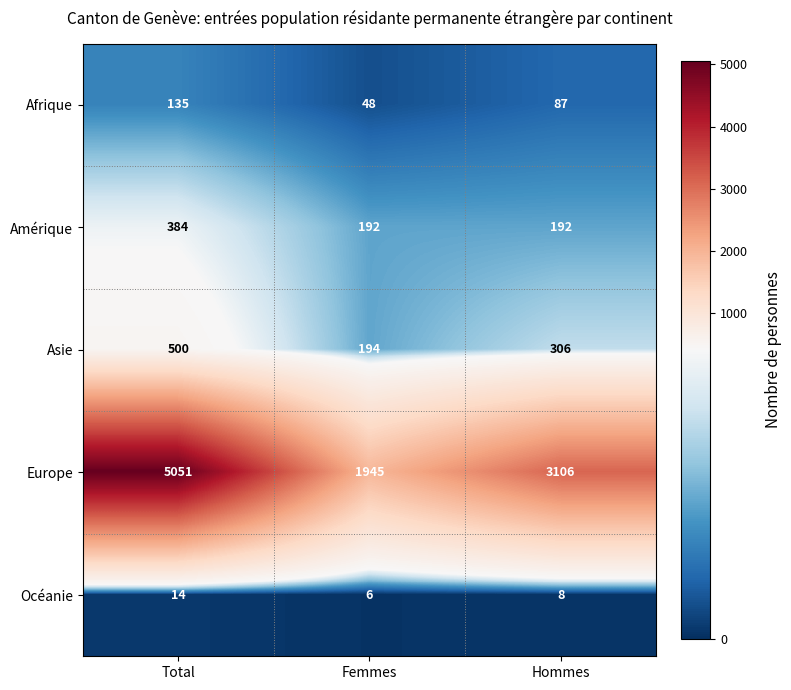

Reading left to right, transcribe all the data shown in this chart.

Afrique: Total=135	Femmes=48	Hommes=87
Amérique: Total=384	Femmes=192	Hommes=192
Asie: Total=500	Femmes=194	Hommes=306
Europe: Total=5051	Femmes=1945	Hommes=3106
Océanie: Total=14	Femmes=6	Hommes=8